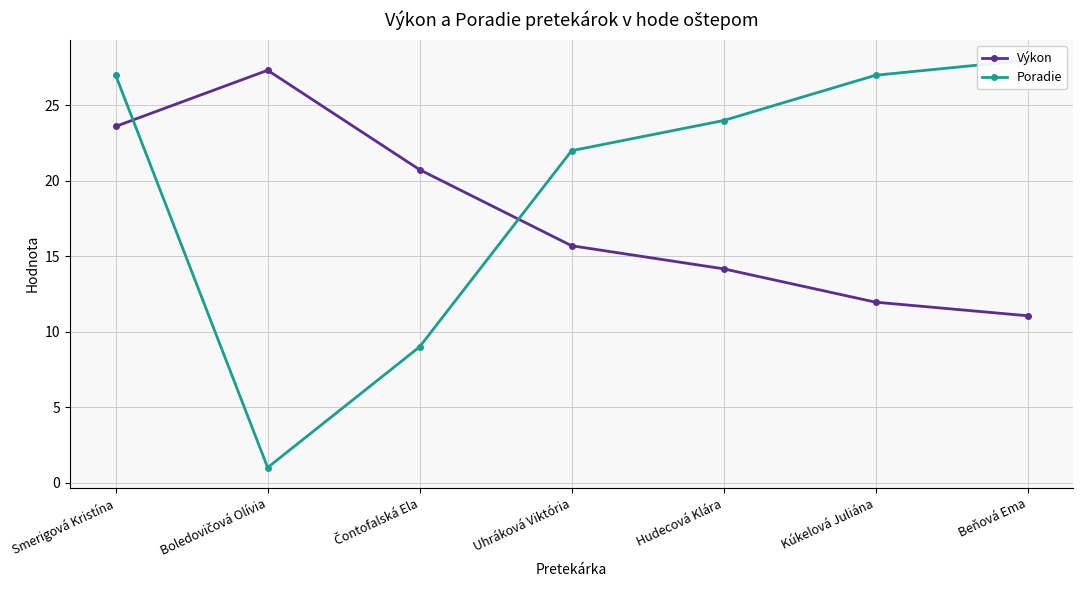

What is the lowest value of the Poradie series?

1.0